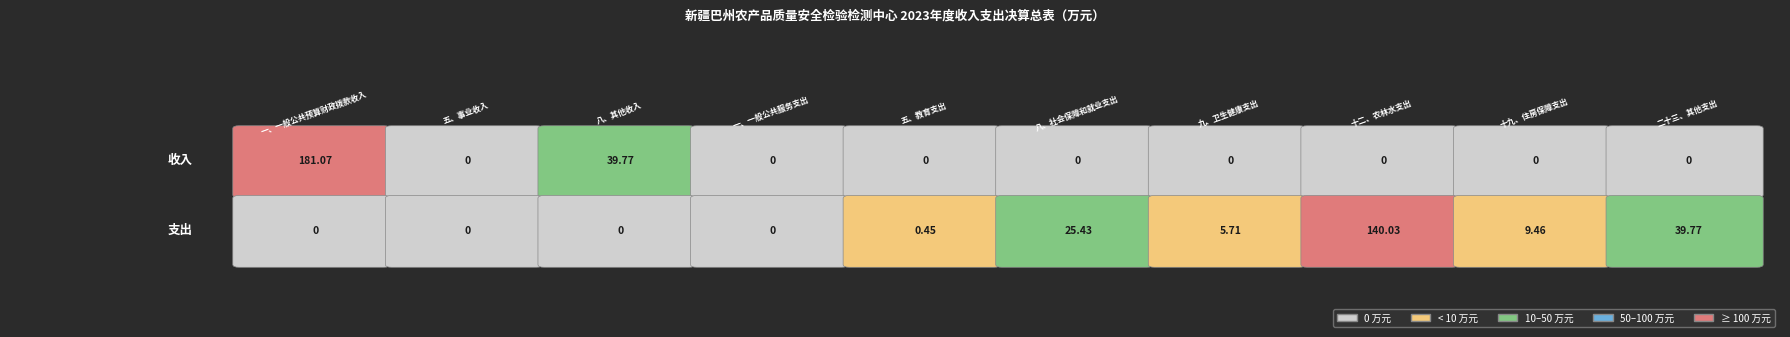

The value of 五、事业收入 at 八、其他收入 is -42.8. True or false?

False